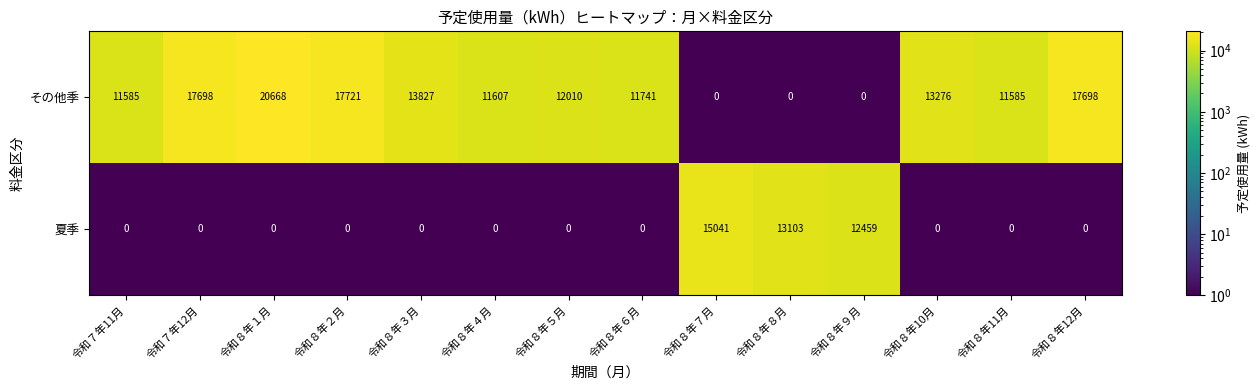

Which label corresponds to the largest value in the chart?

令和８年１月